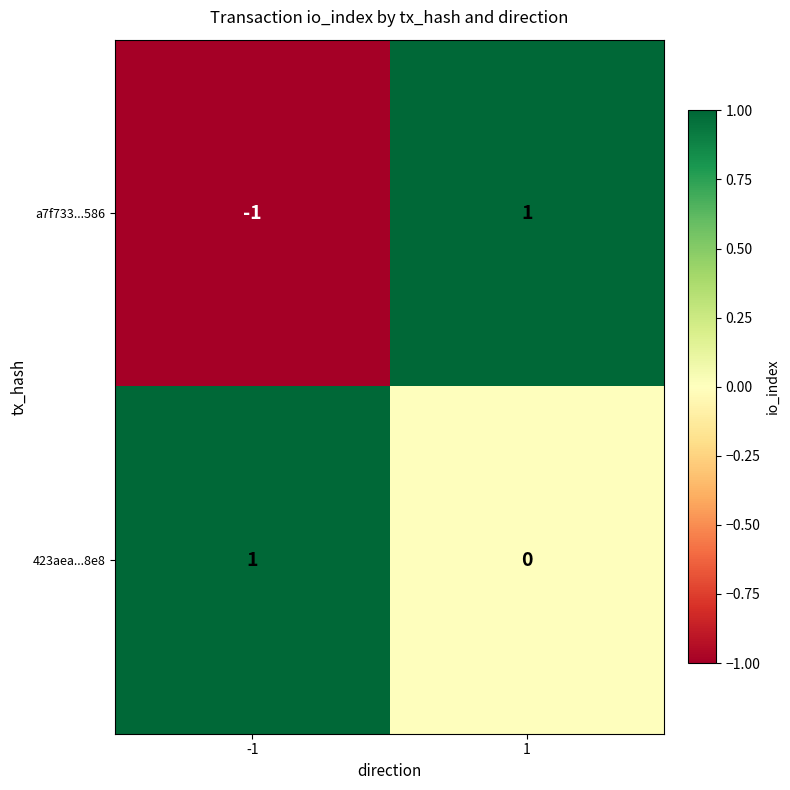

Is the value of 423aea...8e8 at 1 greater than the value of a7f733...586 at -1?

Yes